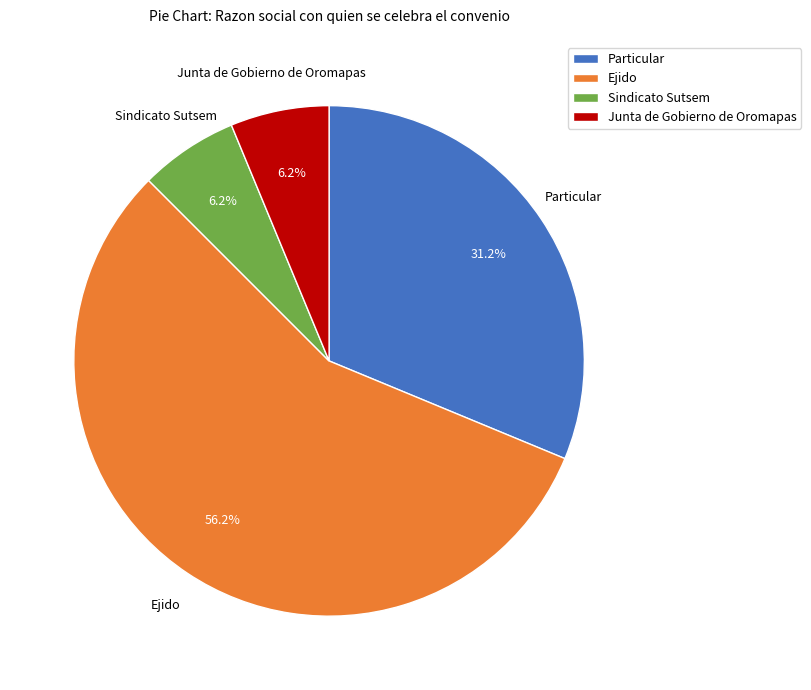

True or false: Particular accounts for 31% of the total.

True